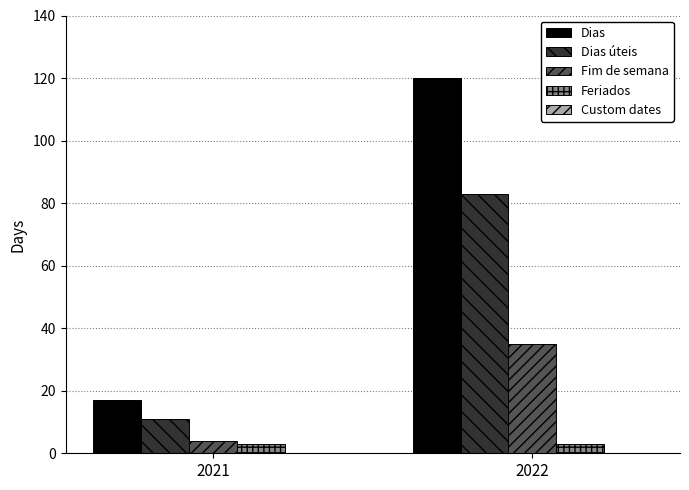

How many groups of bars are there?

2